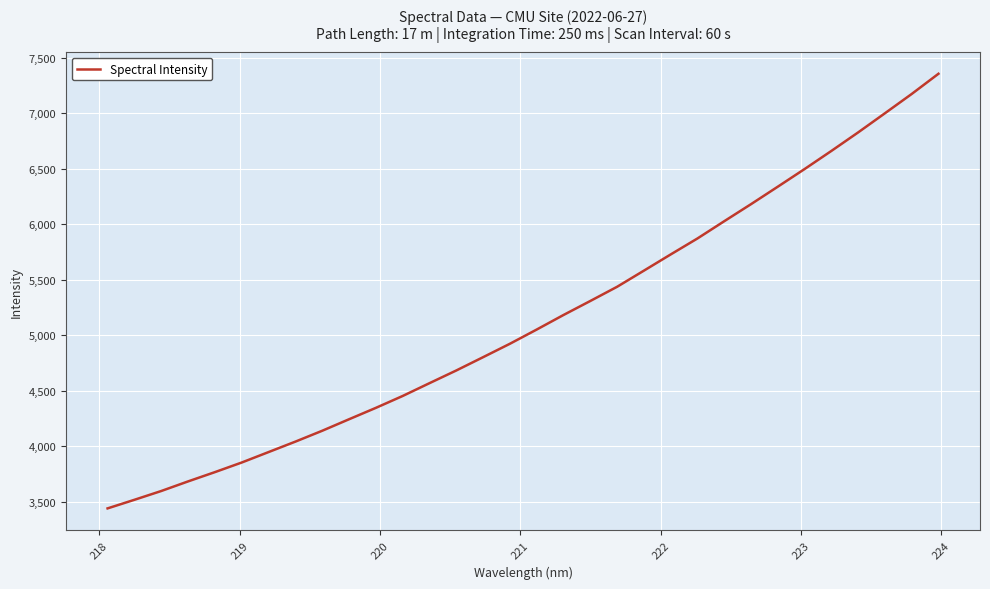

What is the difference between the maximum and minimum values?

3912.6